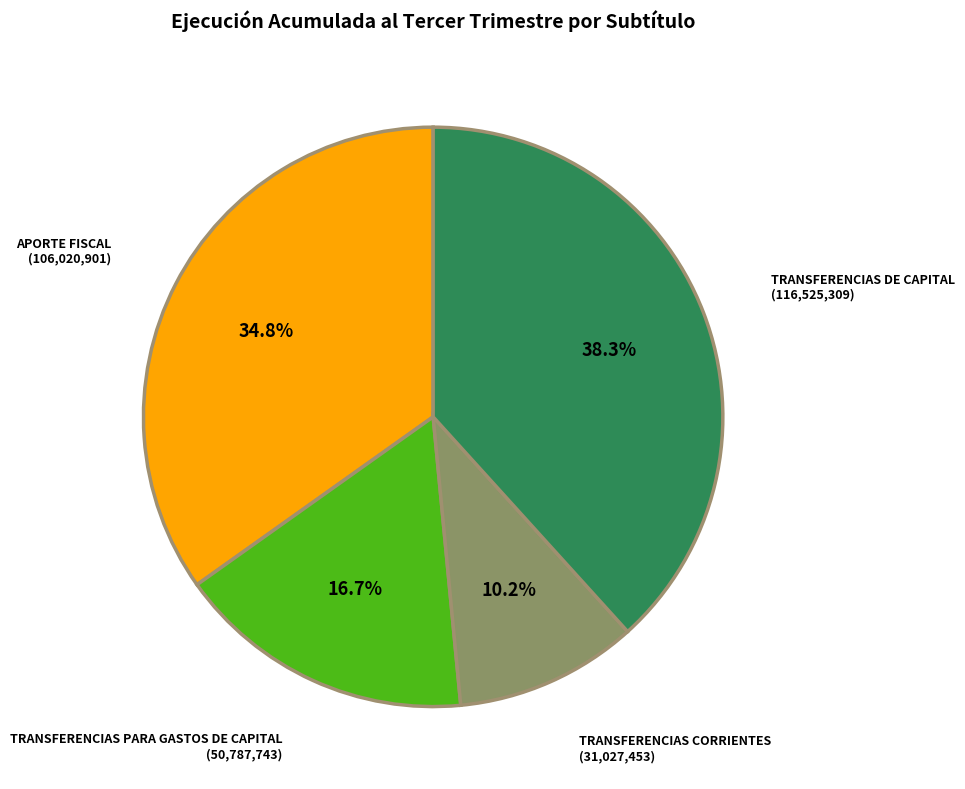

Does TRANSFERENCIAS DE CAPITAL represent more than half of the total?

No